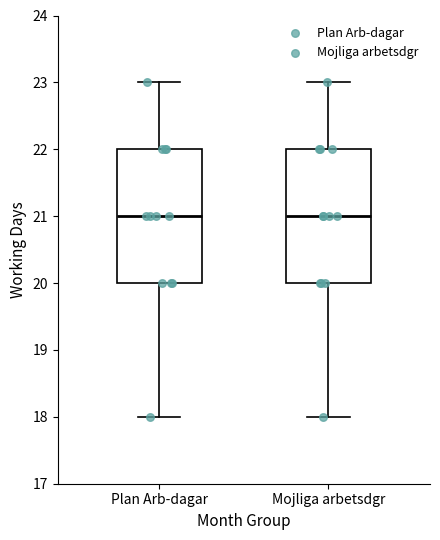

Reading left to right, read every box against the y-axis: the position of its median line, the range the box covers, and the ends of its whiskers. The values are not printed on the chart, so give them approximately, as read against the axis.

Plan Arb-dagar: median 21, box 20 to 22, whiskers 18 to 23
Mojliga arbetsdgr: median 21, box 20 to 22, whiskers 18 to 23